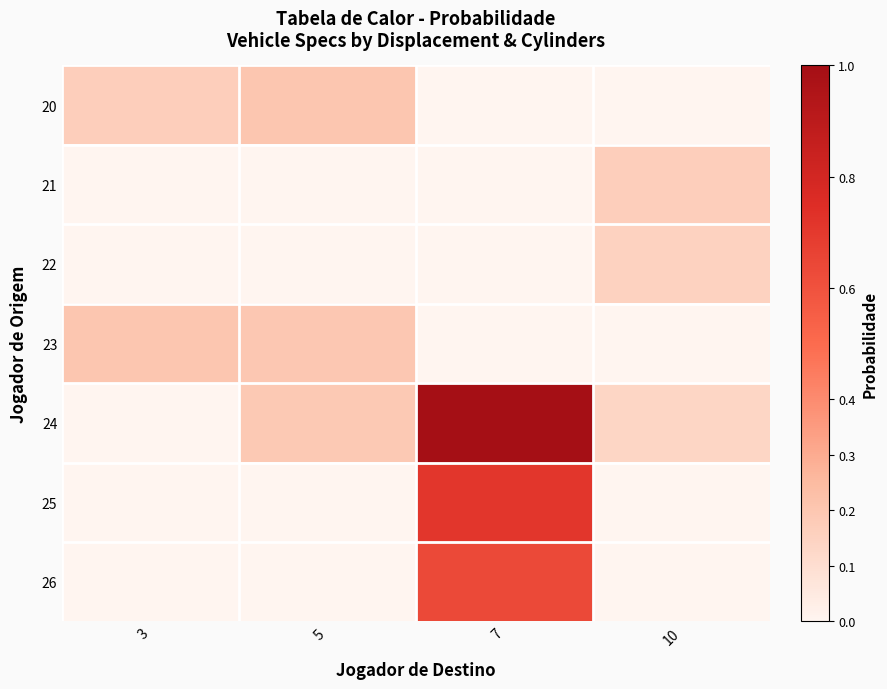

Reading right to left, transcribe all the data shown in this chart.

20: 10=0.0	7=0.0	5=0.2	3=0.2
21: 10=0.2	7=0.0	5=0.0	3=0.0
22: 10=0.2	7=0.0	5=0.0	3=0.0
23: 10=0.0	7=0.0	5=0.2	3=0.2
24: 10=0.1	7=1.0	5=0.2	3=0.0
25: 10=0.0	7=0.7	5=0.0	3=0.0
26: 10=0.0	7=0.6	5=0.0	3=0.0